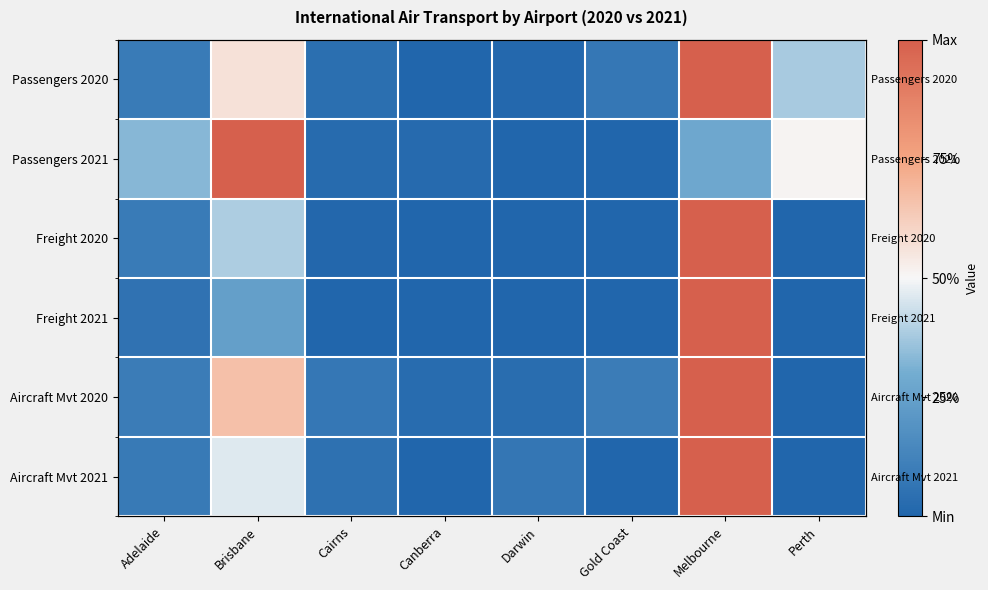

Rank the series at Cairns from lowest to highest value.

Freight 2021, Freight 2020, Passengers 2021, Passengers 2020, Aircraft Mvt 2021, Aircraft Mvt 2020